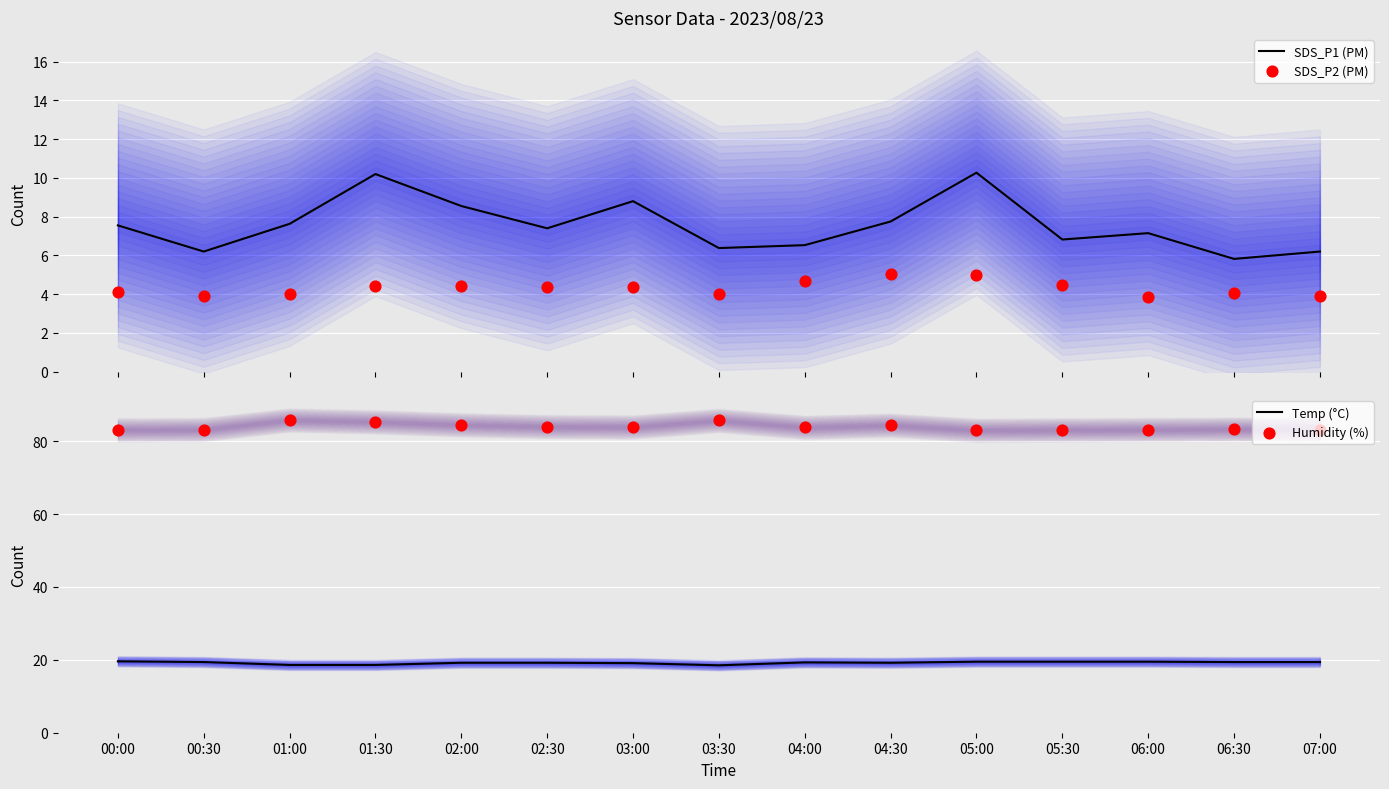

Which series has the widest spread of Y values?

SDS_P1 (PM)